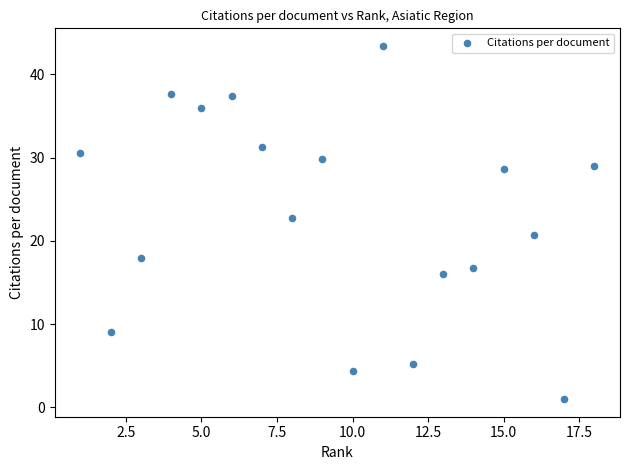

What is the range of Y values (max minus min)?

42.4